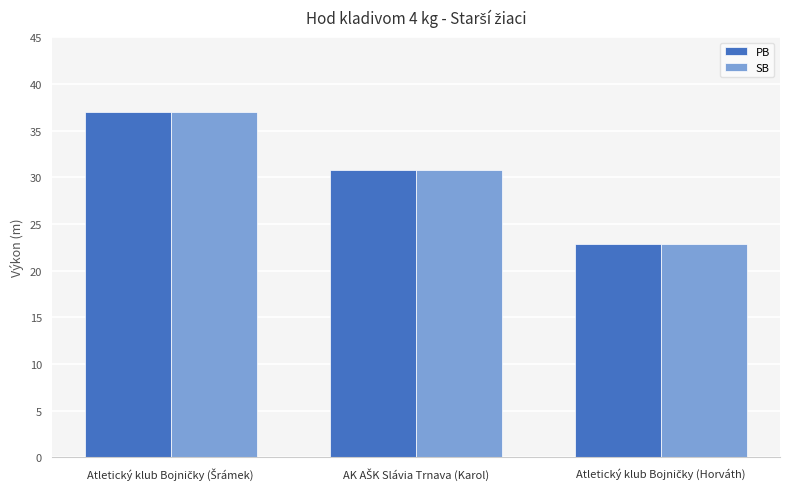

How many bars are there in total?

6